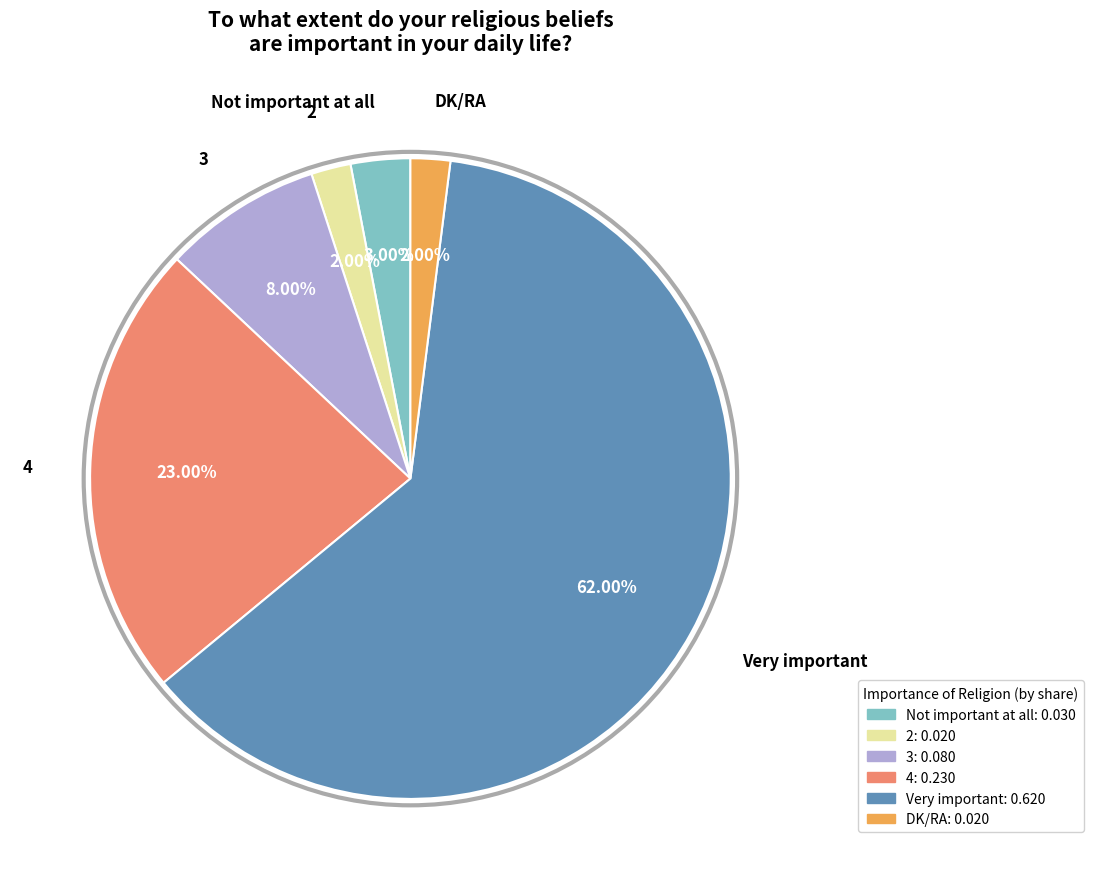

Is there a majority slice in this chart?

Yes